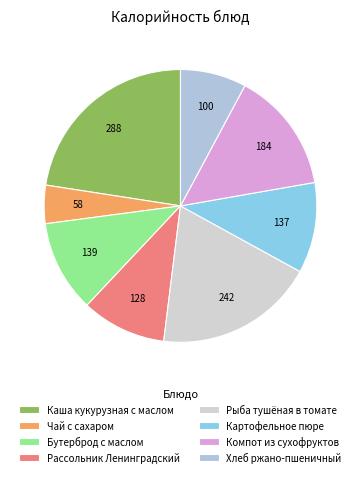

To the nearest percent, what is the difference between the Хлеб ржано-пшеничный and Рыба тушёная в томате slice percentages?

11%